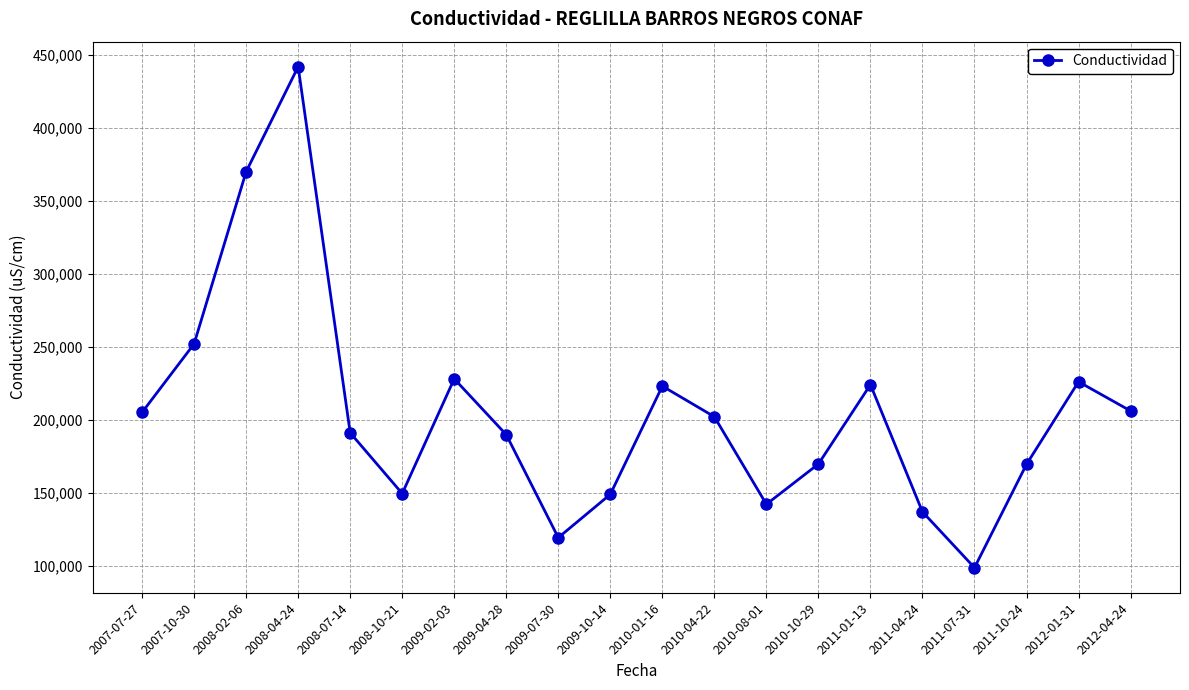

What is the greatest value displayed?

442000